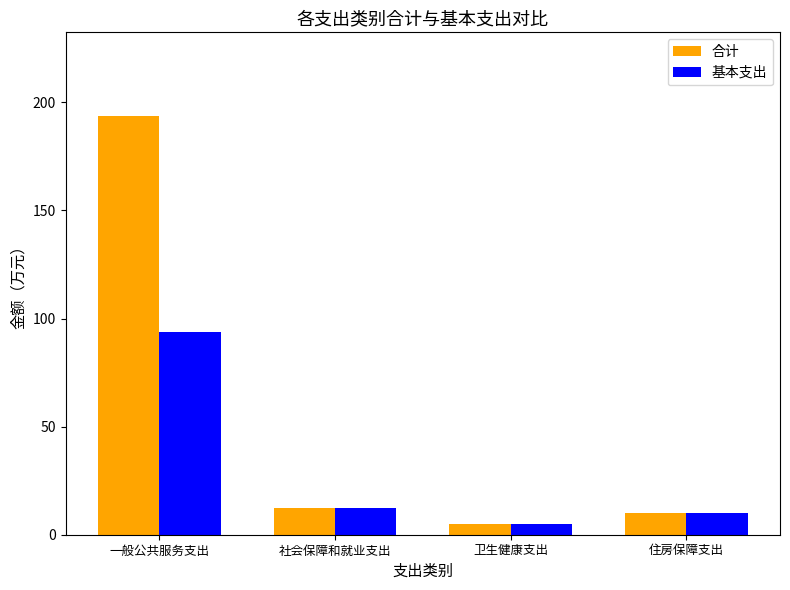

What is the approximate value of 基本支出 at 一般公共服务支出?

93.6